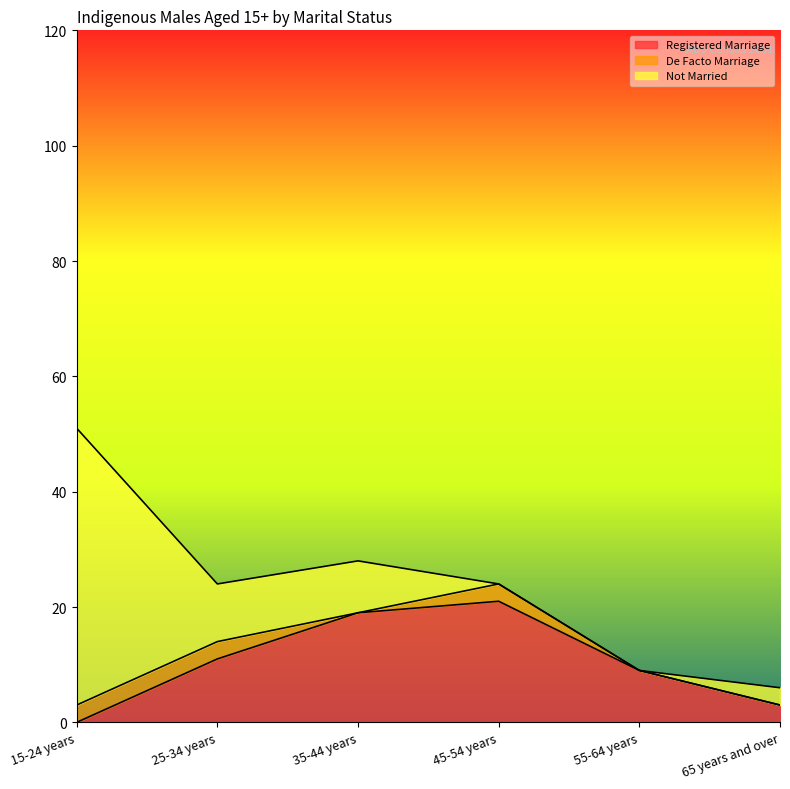

Which series has the largest range (max minus min)?

Not Married